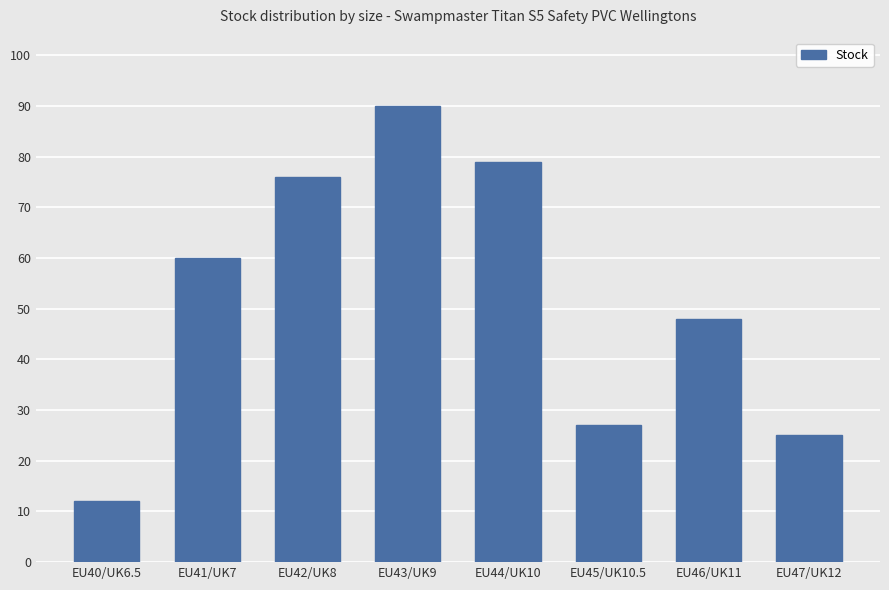

What is the smallest value displayed?

12